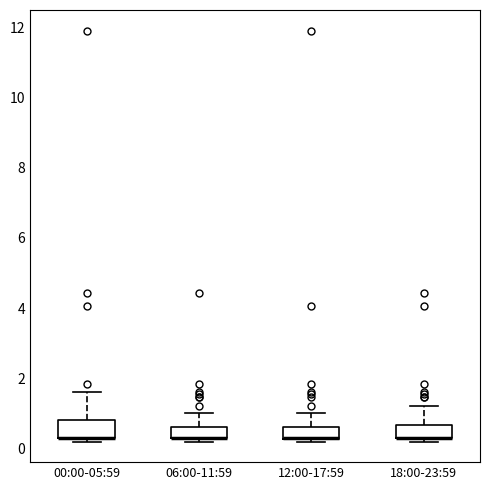

Reading left to right, read every box against the y-axis: the position of its median line, the range the box covers, and the ends of its whiskers. The values are not printed on the chart, so give them approximately, as read against the axis.

00:00-05:59: median 0.4 (drawn on the box's lower edge), box 0.2 to 0.8, whiskers 0.2 (just below the box's lower edge) to 1.6
06:00-11:59: median 0.4 (drawn on the box's lower edge), box 0.2 to 0.6, whiskers 0.2 (just below the box's lower edge) to 1.0
12:00-17:59: median 0.4 (drawn on the box's lower edge), box 0.2 to 0.6, whiskers 0.2 (just below the box's lower edge) to 1.0
18:00-23:59: median 0.4 (drawn on the box's lower edge), box 0.2 to 0.6, whiskers 0.2 (just below the box's lower edge) to 1.2